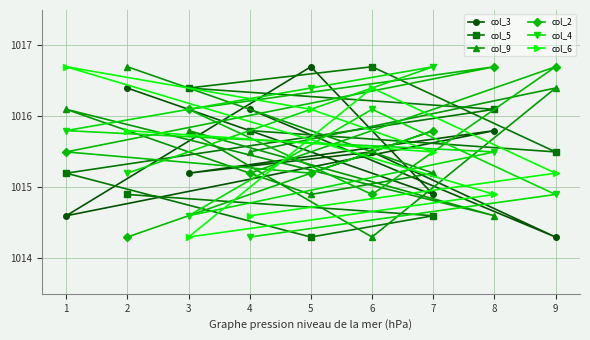

What is the total value across all series at 1?

6093.9